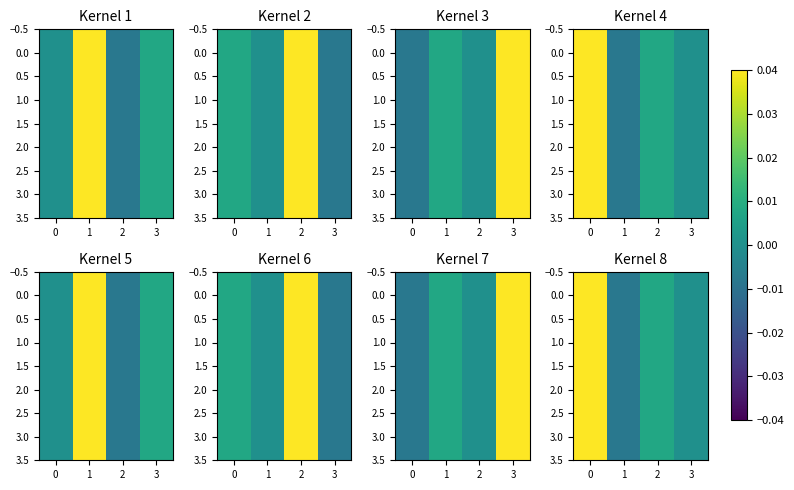

Which has a higher value, 1 or 2?

1